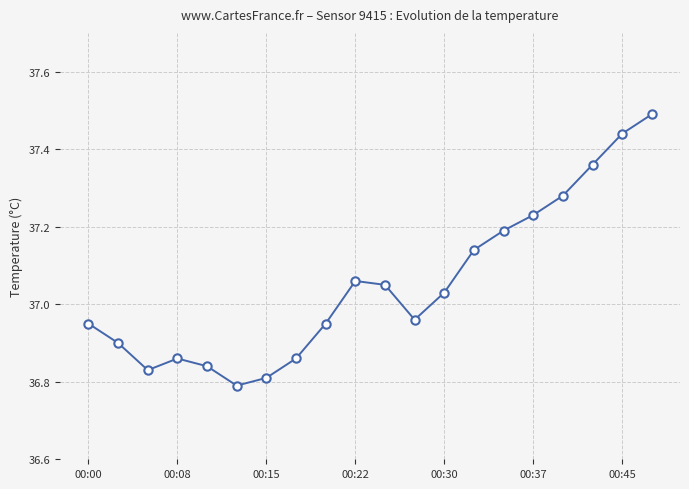

True or false: there are more than 1 points higher than both neighbors.

True